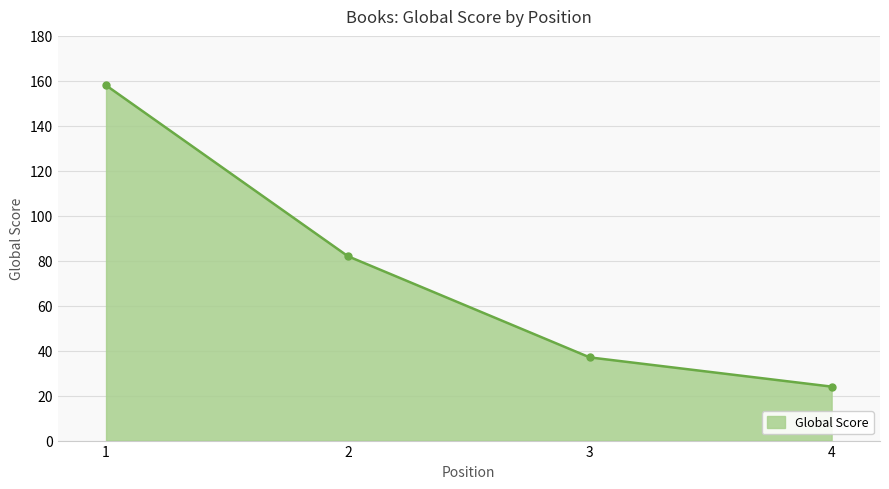

What is the change in value from 1 to 2?

-76